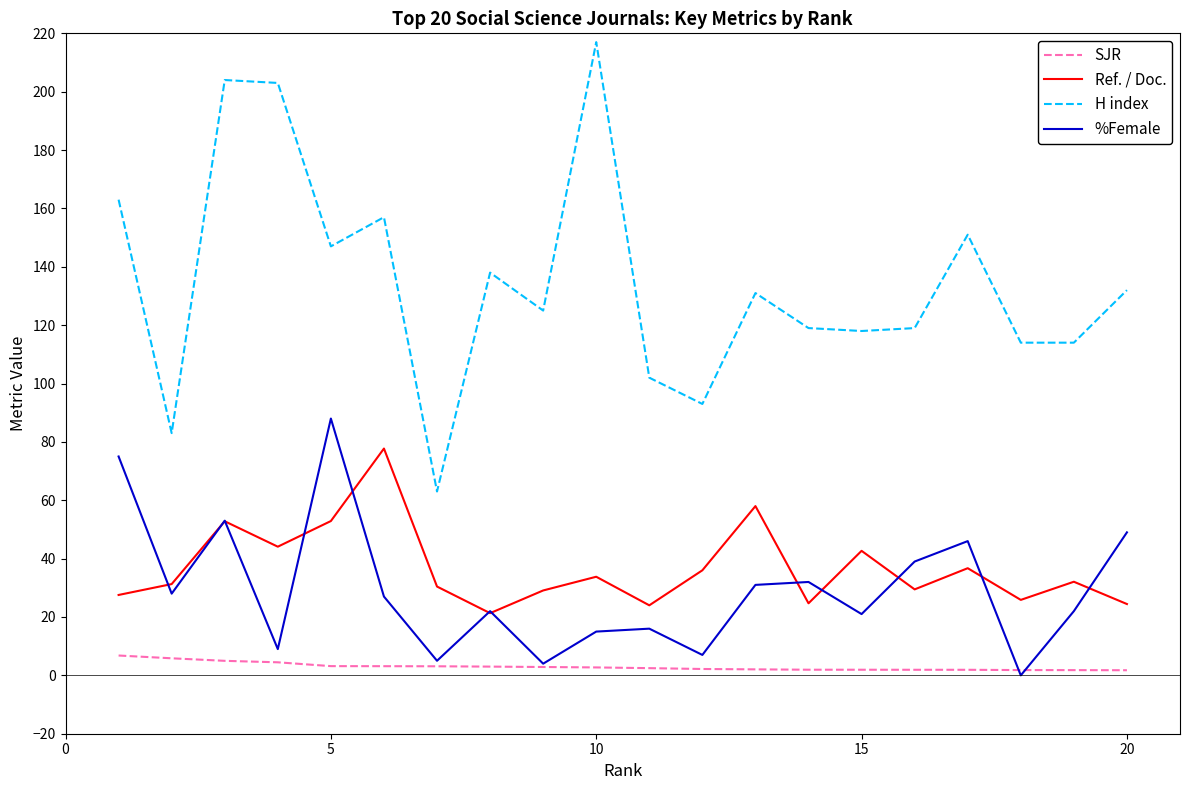

What is the difference between the second highest and minimum values in the SJR series?

4.1